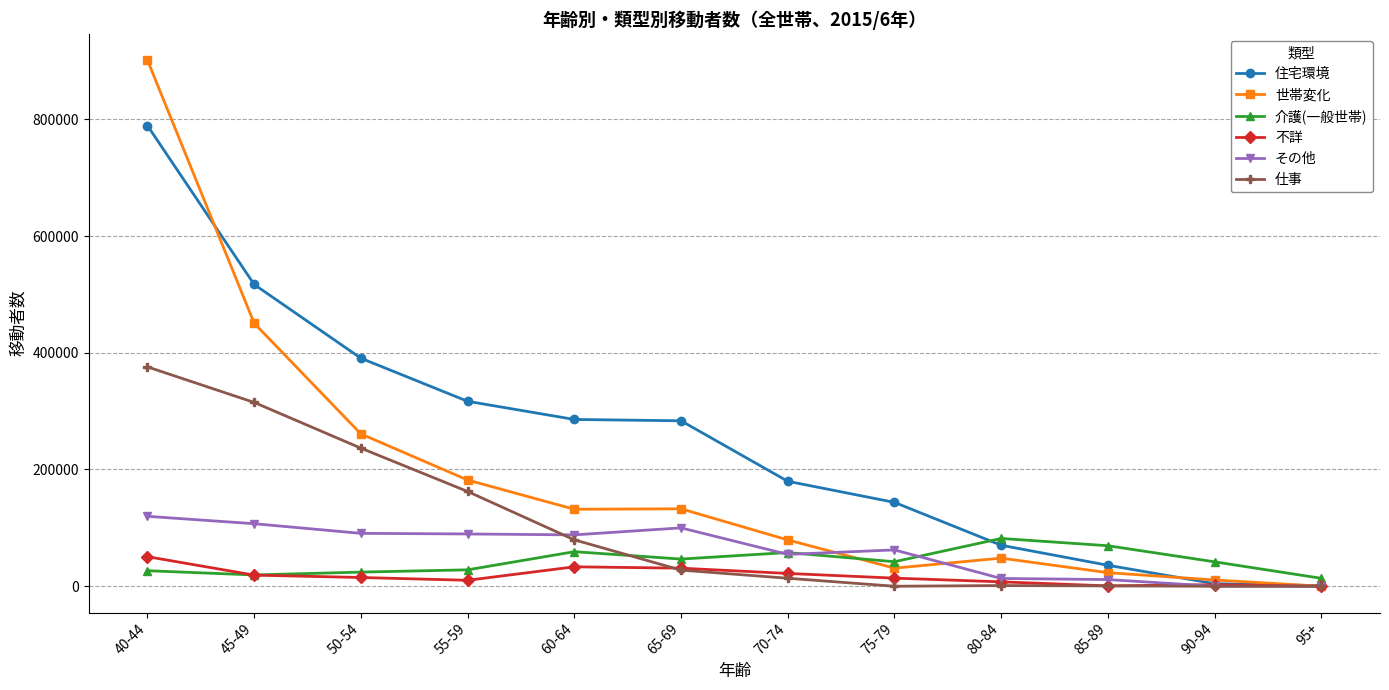

Between 60-64 and 70-74, which series saw the biggest shift?

住宅環境